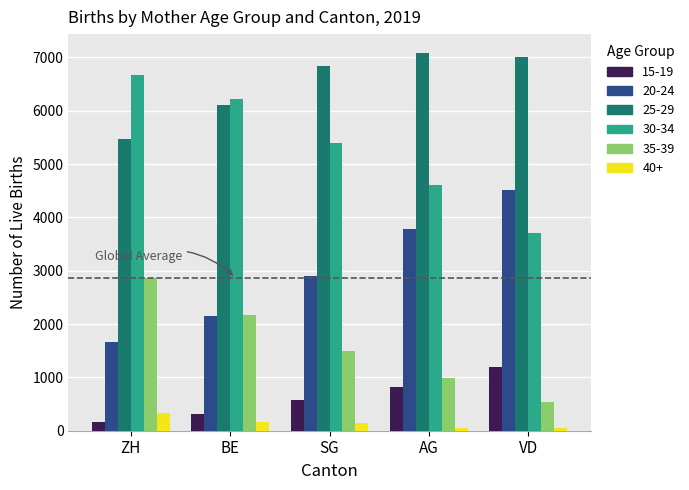

At how many categories does at least one series exceed 5365?

5